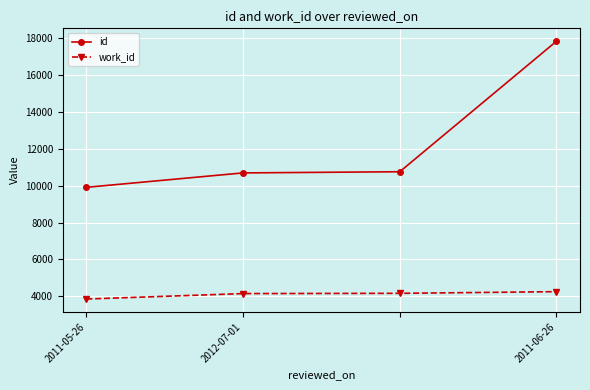

Which series has the widest spread of values?

id